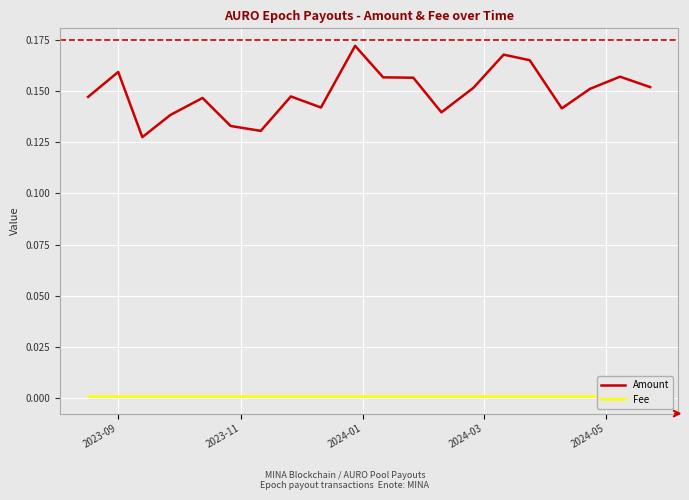

What are all the series names shown in the legend?

Amount, Fee